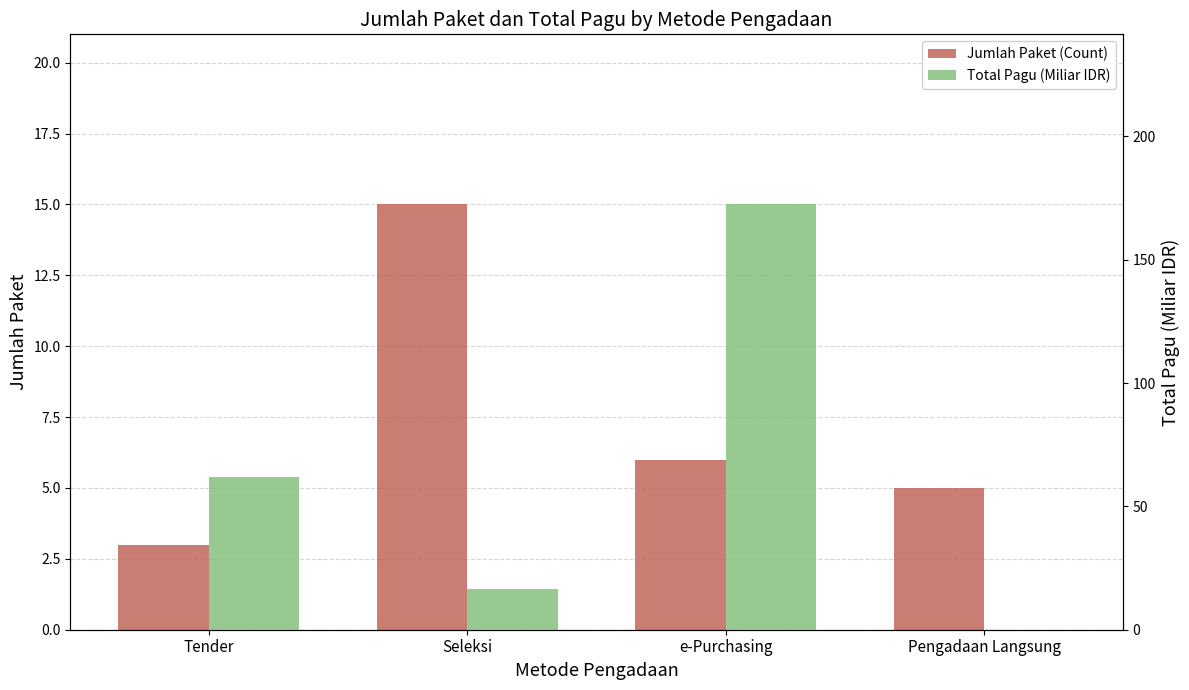

What is the label of the 2nd bar from the left?

Seleksi